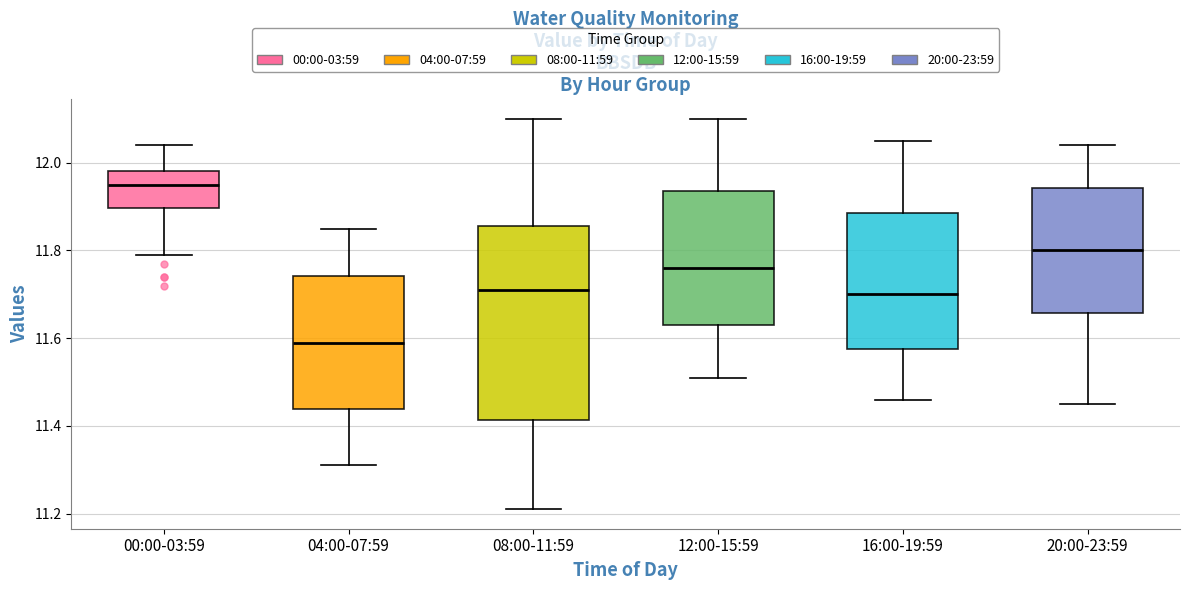

Reading left to right, transcribe this box plot: for each box, give where its median line is, the range the box spans, and where its two whiskers end, as read against the y-axis. The values are not printed on the chart, so give them approximately, as read against the axis.

00:00-03:59: median 11.96, box 11.90 to 11.98, whiskers 11.80 to 12.04
04:00-07:59: median 11.60, box 11.44 to 11.74, whiskers 11.32 to 11.86
08:00-11:59: median 11.72, box 11.42 to 11.86, whiskers 11.22 to 12.10
12:00-15:59: median 11.76, box 11.64 to 11.94, whiskers 11.52 to 12.10
16:00-19:59: median 11.70, box 11.58 to 11.88, whiskers 11.46 to 12.06
20:00-23:59: median 11.80, box 11.66 to 11.94, whiskers 11.46 to 12.04